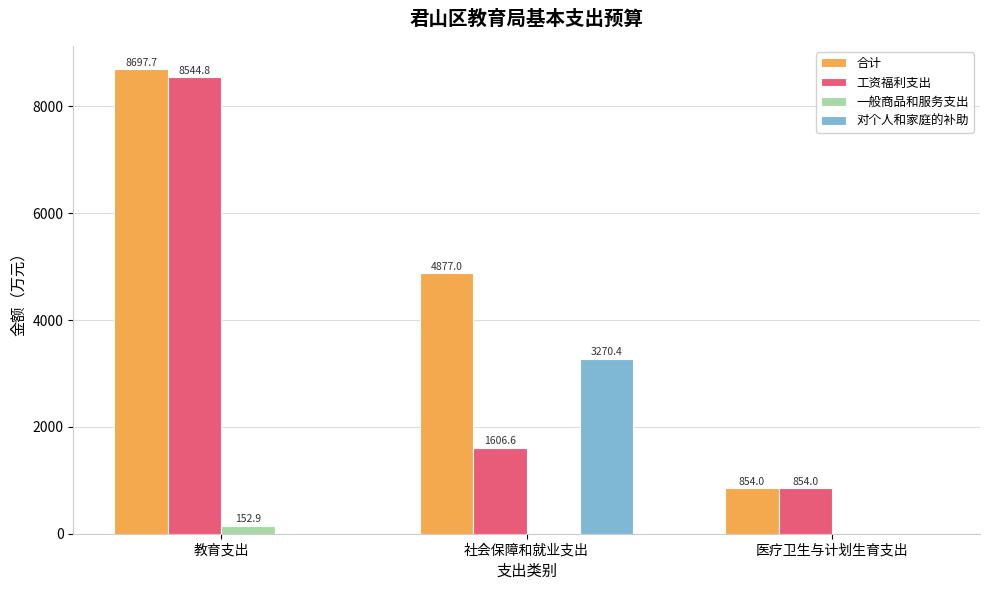

Which series has the widest spread of values?

合计